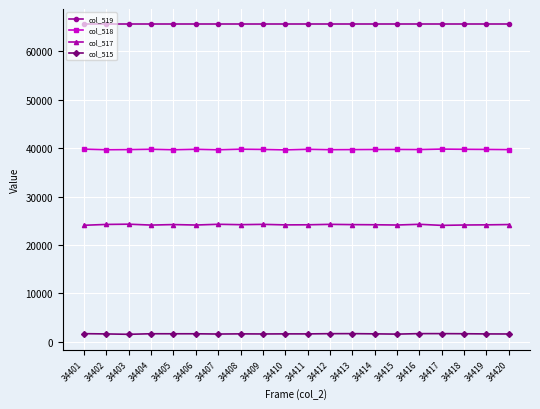

True or false: col_515 and col_518 cross at least once.

False